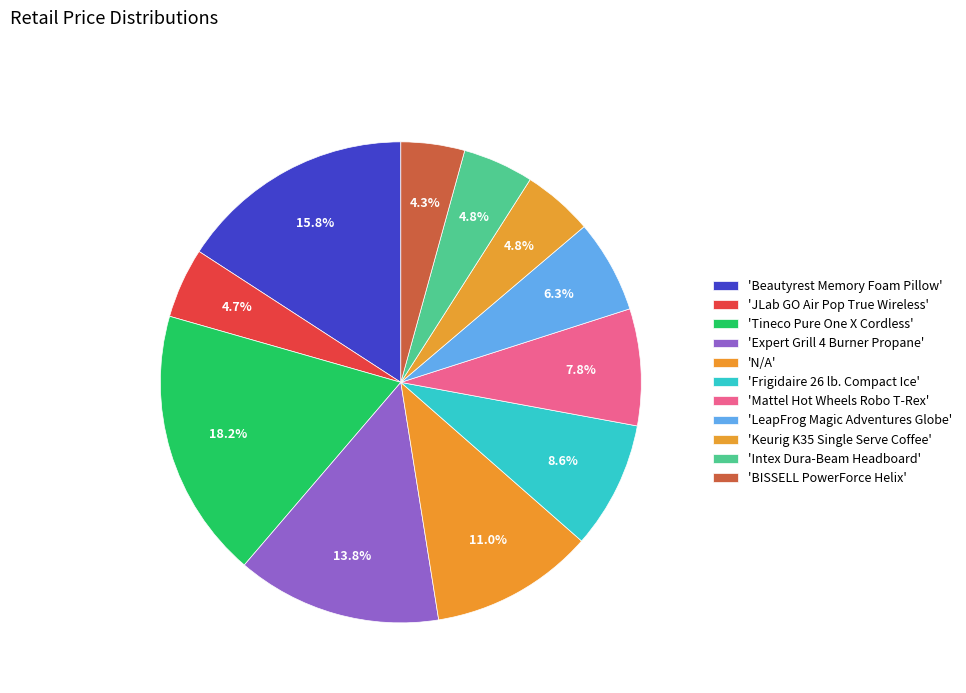

How many slices are in this pie chart?

11